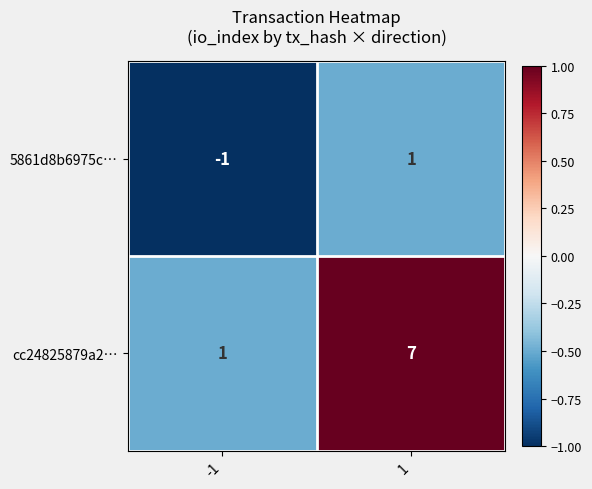

Is it true that cc24825879a2… equals 7 at 1?

True